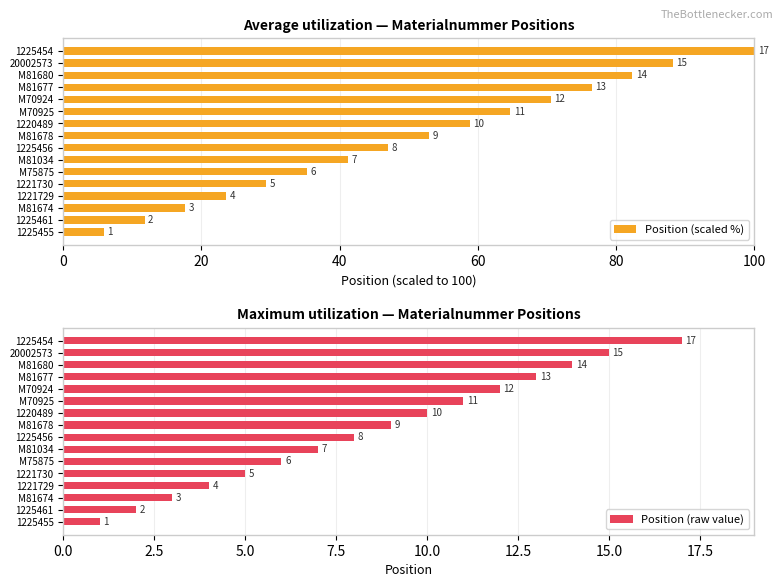

True or false: Position (raw value) has a value of 6 at M75875.

True